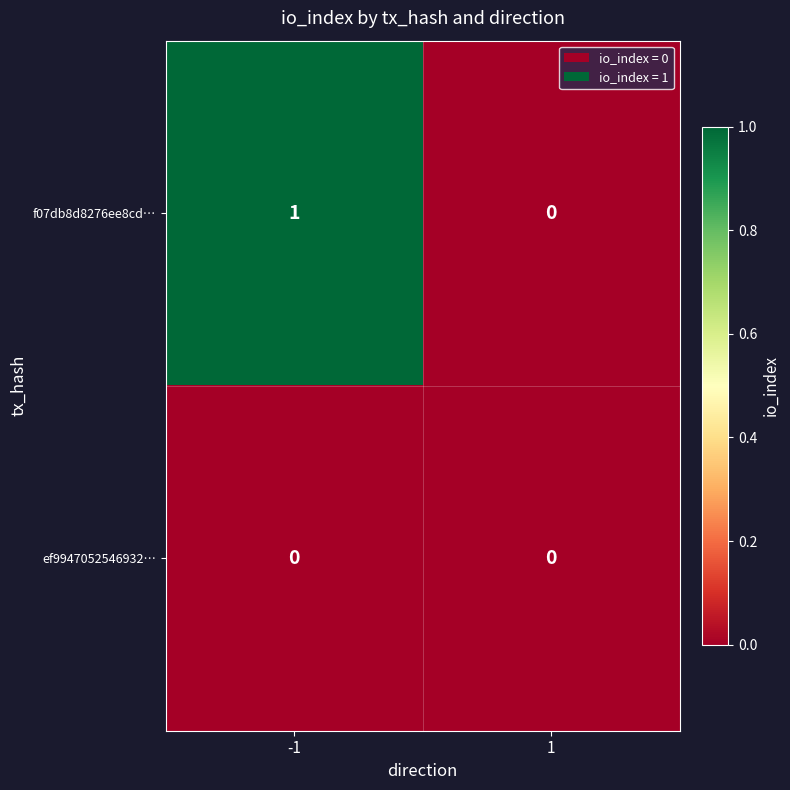

List the series in order of their overall mean, highest first.

f07db8d8276ee8cd…, ef9947052546932…